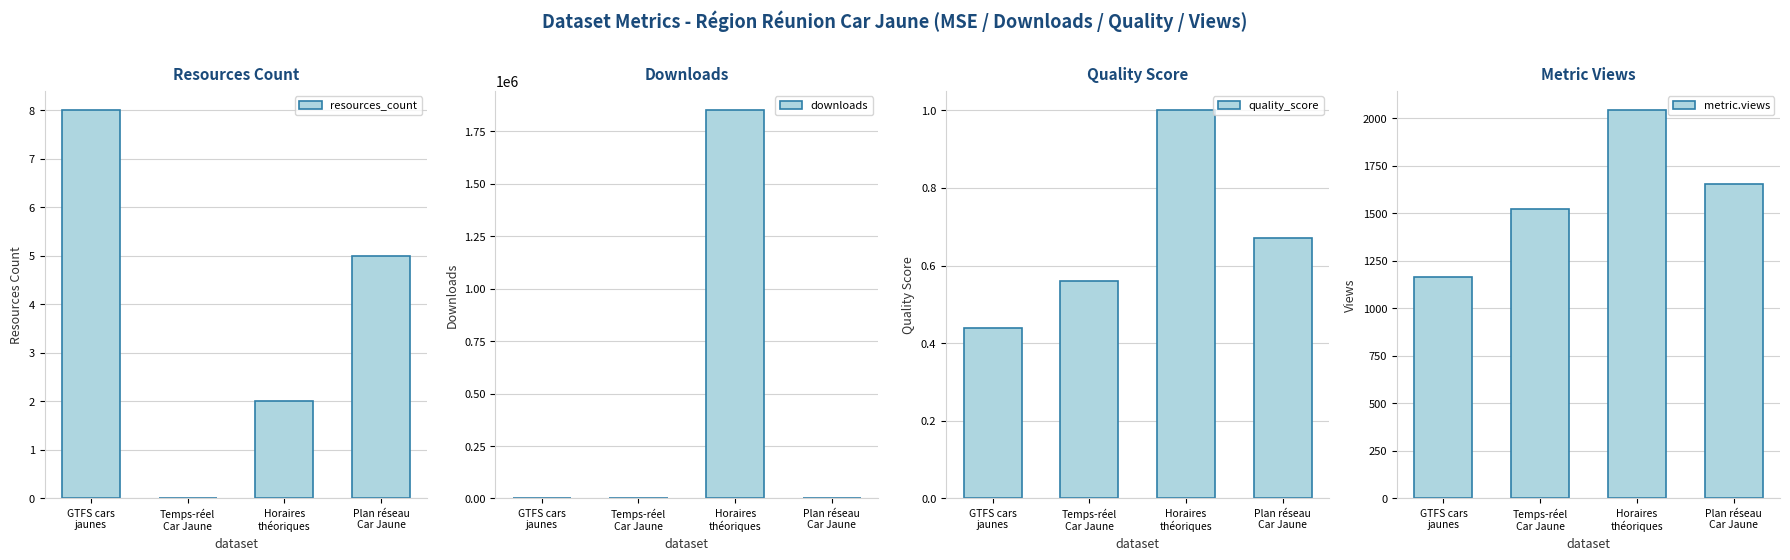

What is the difference between the second highest and minimum values in the metric.views series?

489